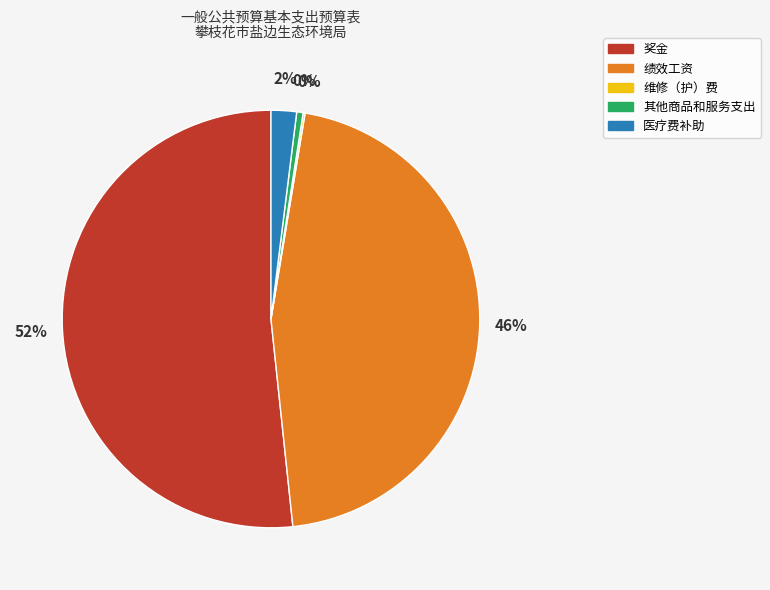

Which category accounts for the majority?

奖金